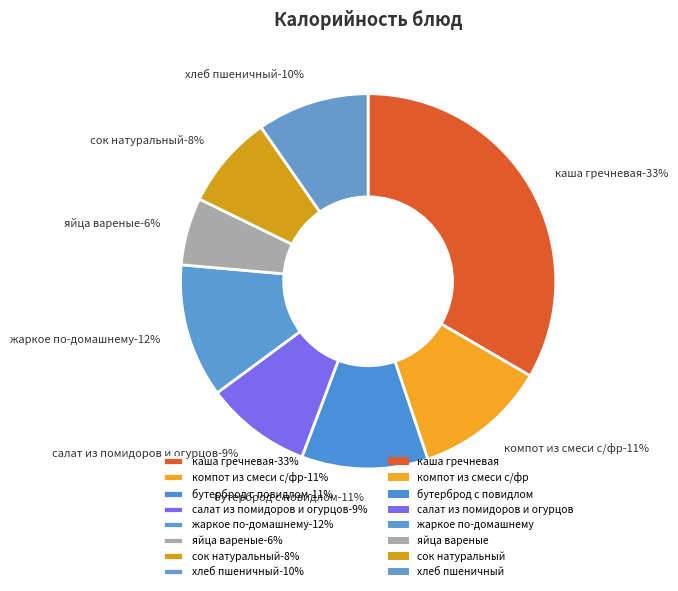

True or false: каша гречневая accounts for 43% of the total.

False